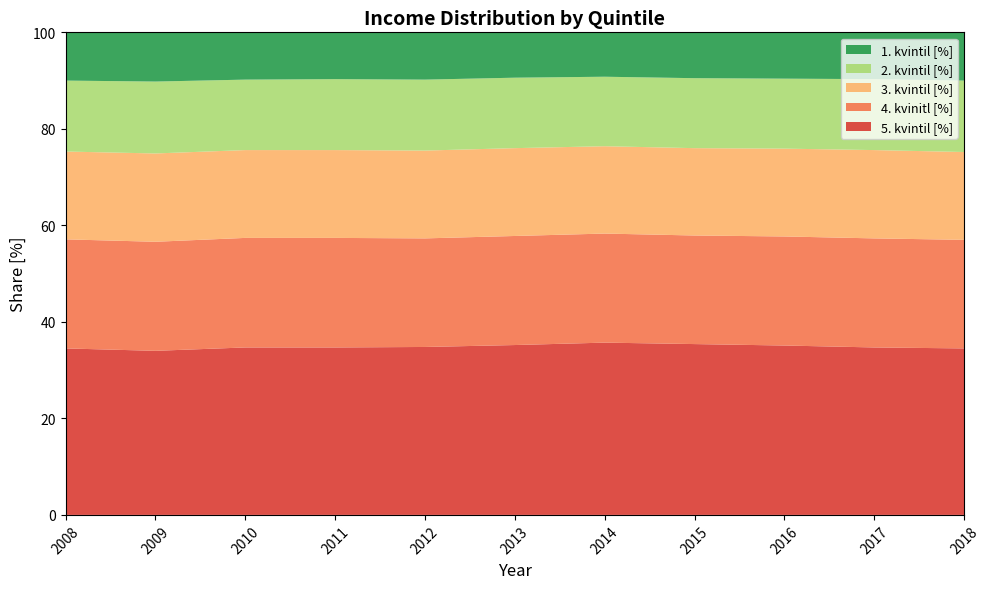

Reading left to right, transcribe all the data shown in this chart.

5. kvintil [%]: 34.5	34.0	34.7	34.7	34.8	35.2	35.7	35.4	35.1	34.7	34.5
4. kvinitl [%]: 22.6	22.6	22.7	22.7	22.5	22.6	22.6	22.5	22.6	22.6	22.5
3. kvintil [%]: 18.2	18.3	18.2	18.2	18.2	18.2	18.1	18.1	18.2	18.3	18.2
2. kvintil [%]: 14.7	14.9	14.6	14.7	14.7	14.6	14.4	14.5	14.5	14.7	14.8
1. kvintil [%]: 10.0	10.2	9.8	9.7	9.7	9.4	9.2	9.4	9.6	9.7	10.0